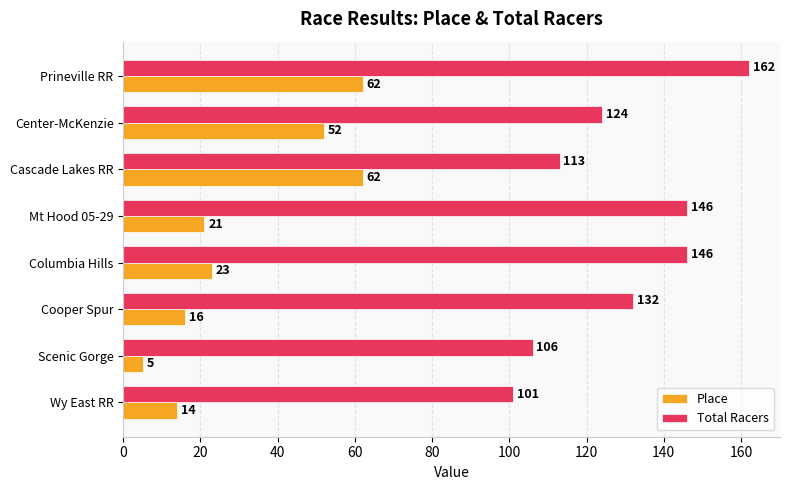

The Place series shows 68 at Center-McKenzie. True or false?

False